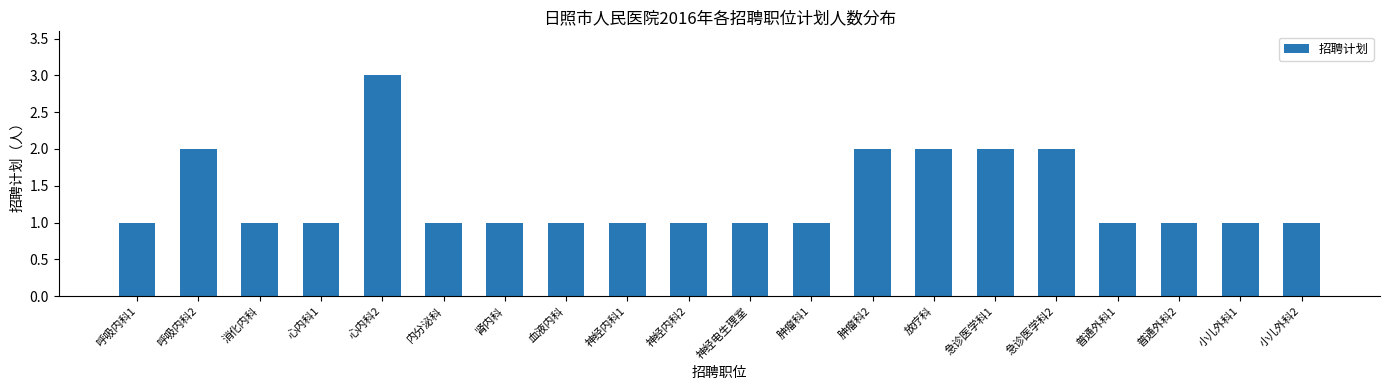

What is the label of the 18th bar from the right?

消化内科